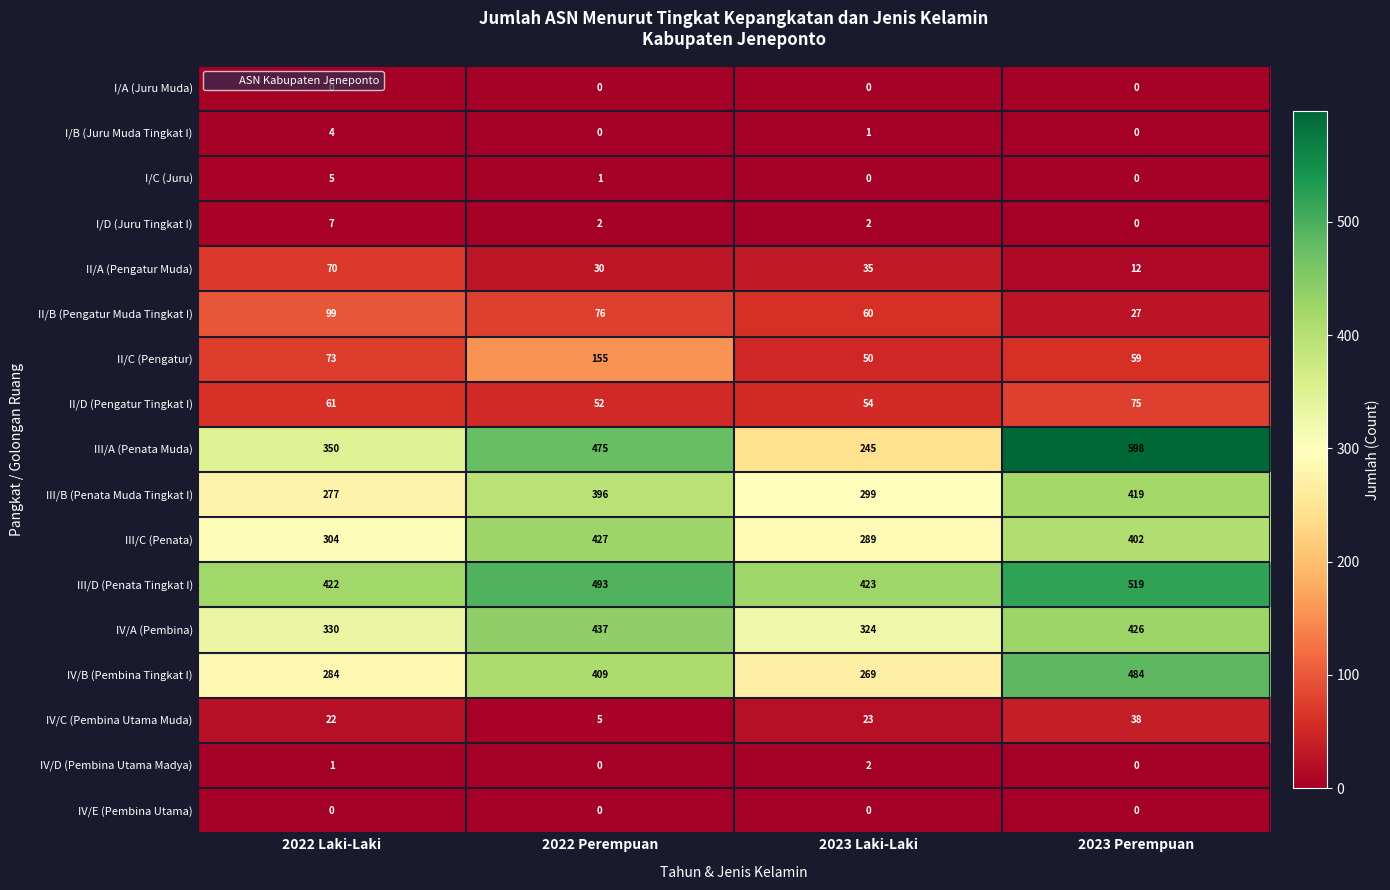

Which series has the largest total across all categories?

III/D (Penata Tingkat I)